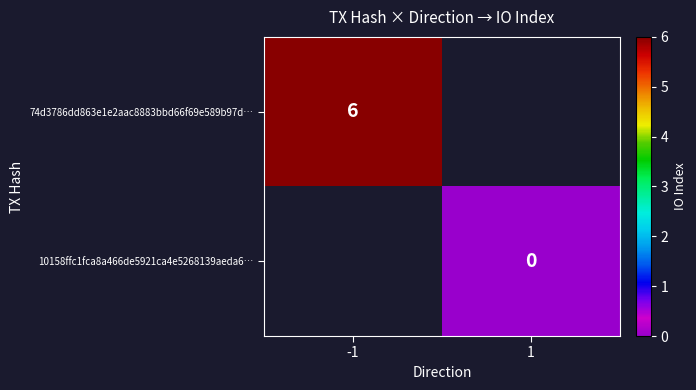

True or false: 74d3786dd863e1e2aac8883bbd66f69e589b97d… has a value of 6 at -1.

True